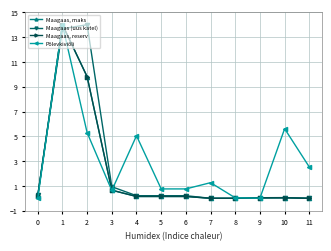

Does the chart have visible grid lines?

Yes